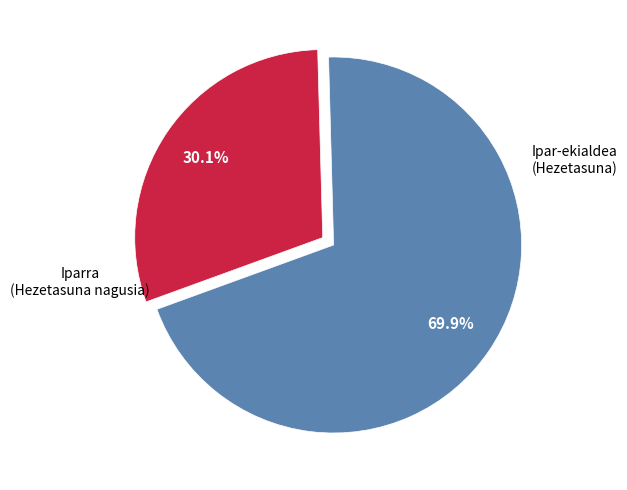

Is there any slice that represents more than half of the pie?

Yes